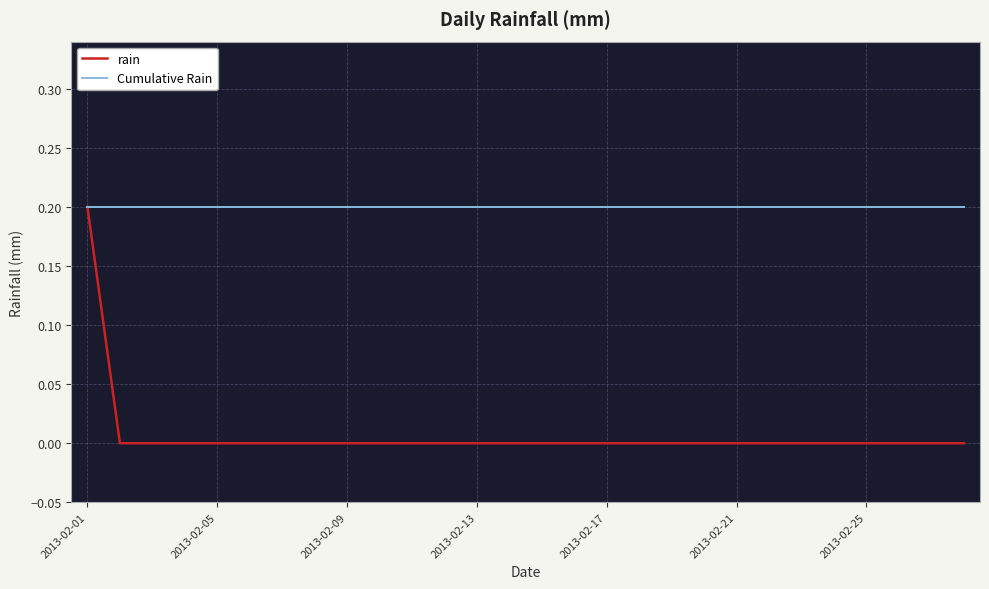

Which series has the largest range (max minus min)?

rain